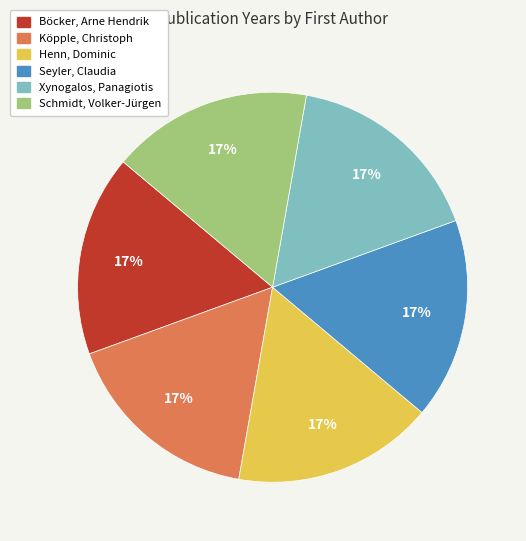

What is the ratio of the value at Henn, Dominic to the value at Schmidt, Volker-Jürgen?

1.0